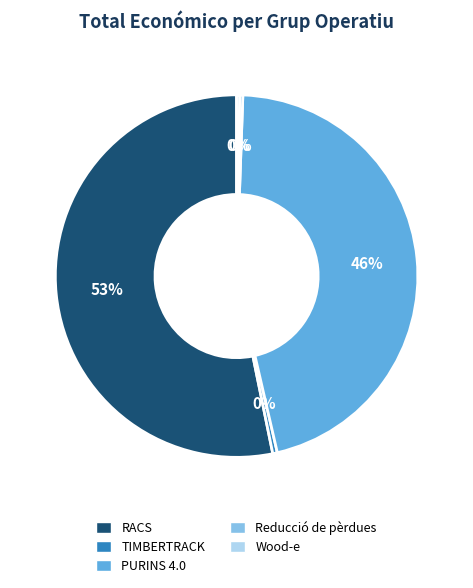

What is the largest slice in the pie chart?

RACS